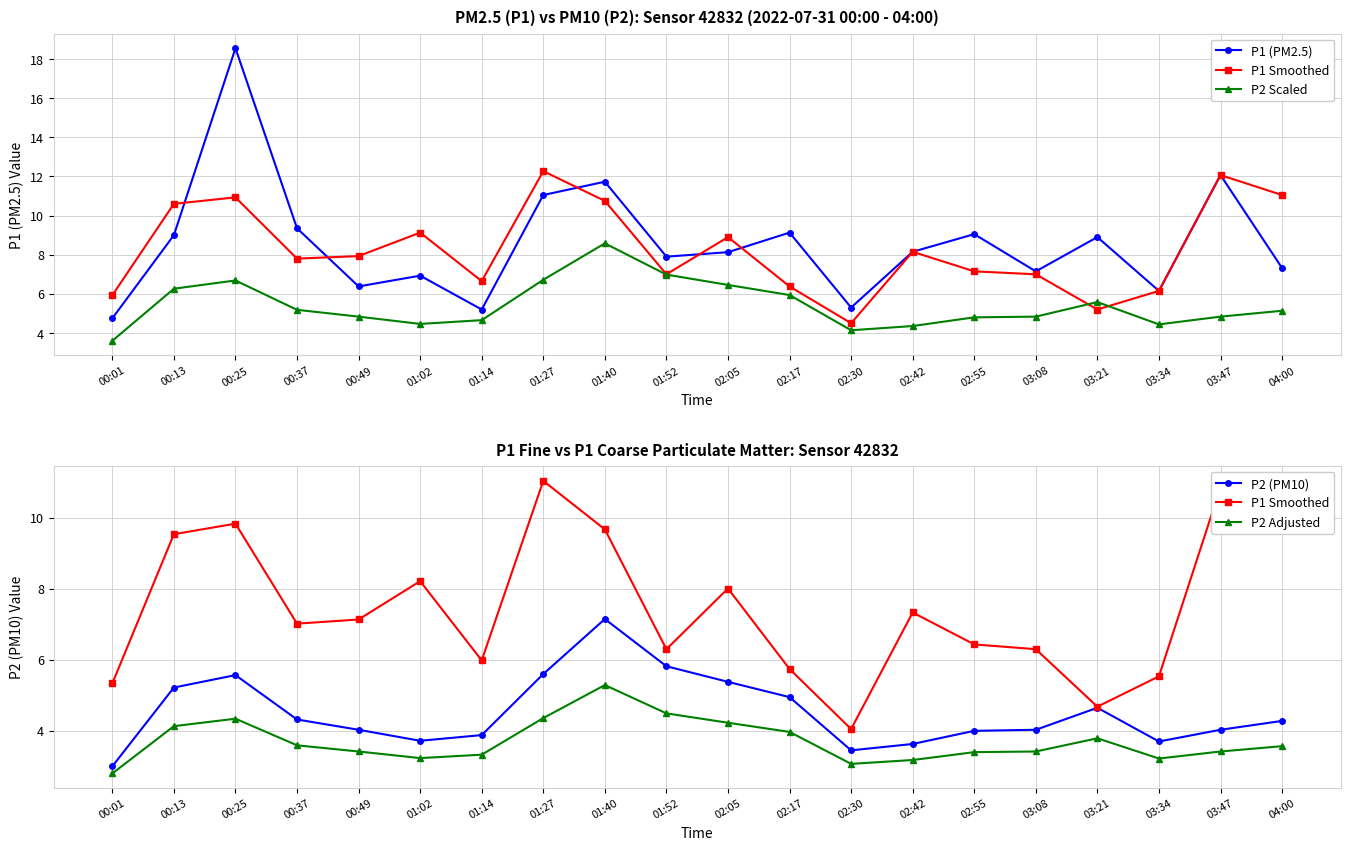

Is it true that P2 (PM10) equals 1.1 at 02:42?

False